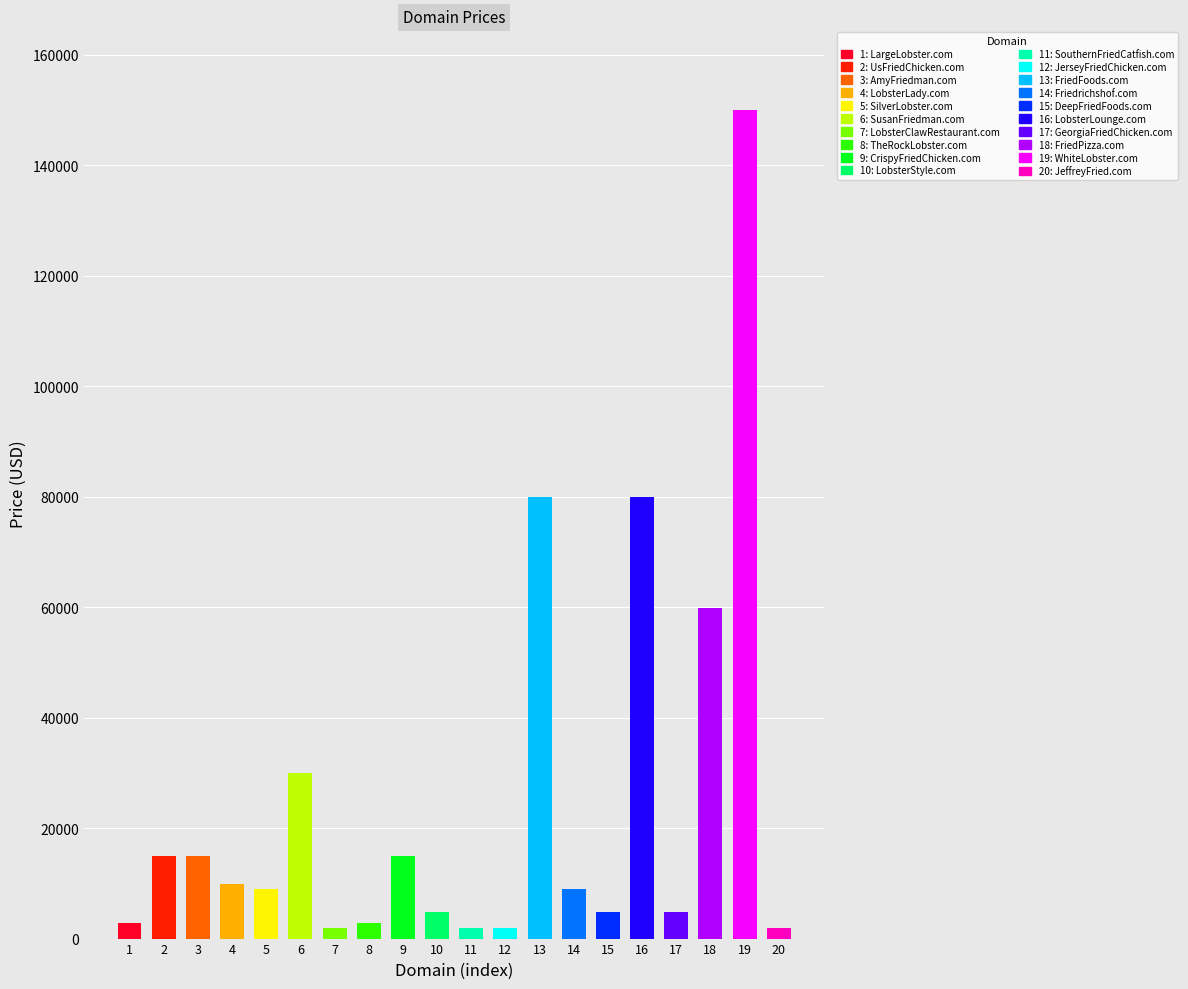

Which has a higher value, 17 or 13?

13